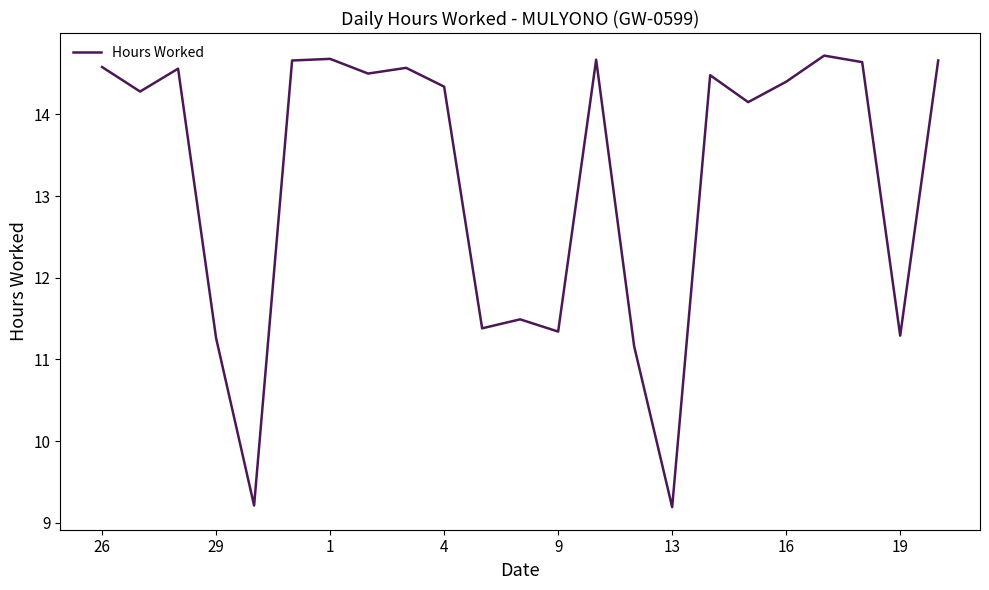

What is the smallest value displayed?

9.2